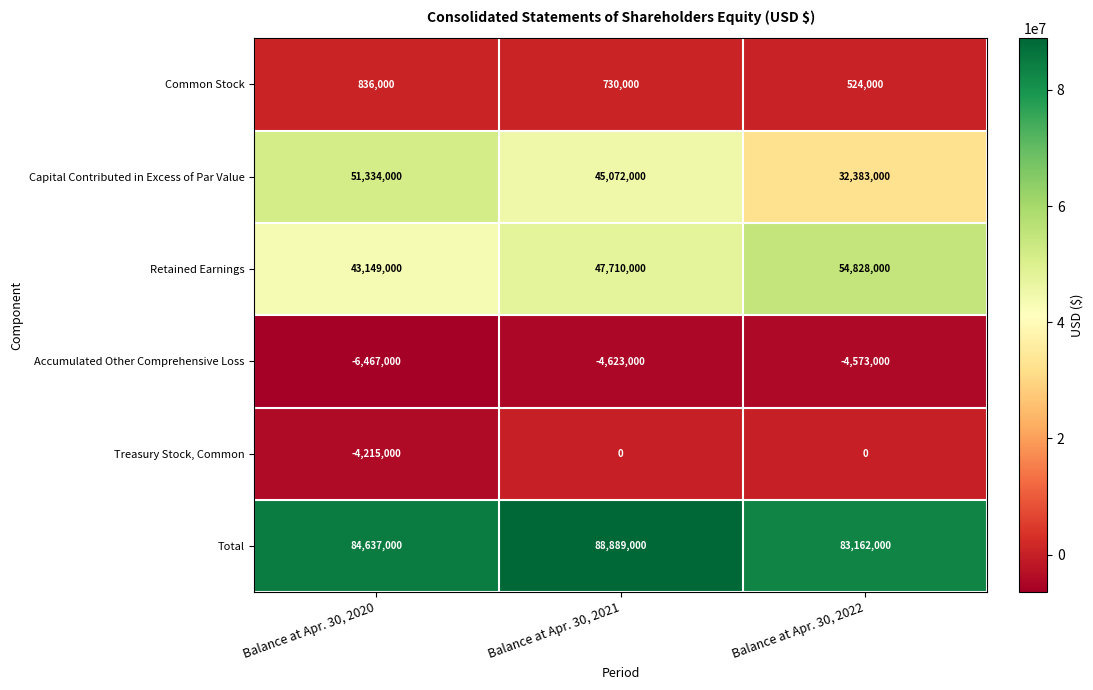

Reading left to right, list all the values displayed in this chart.

Common Stock: 836000	730000	524000
Capital Contributed in Excess of Par Value: 51334000	45072000	32383000
Retained Earnings: 43149000	47710000	54828000
Accumulated Other Comprehensive Loss: -6467000	-4623000	-4573000
Treasury Stock, Common: -4215000	0	0
Total: 84637000	88889000	83162000